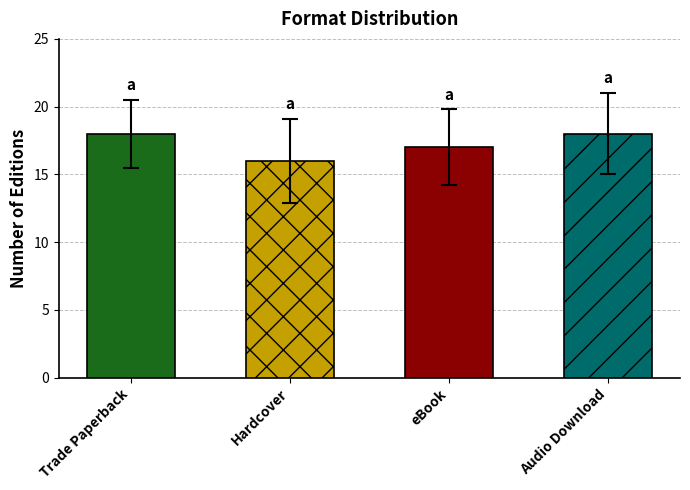

Where is the data nearest to the value 14?

eBook